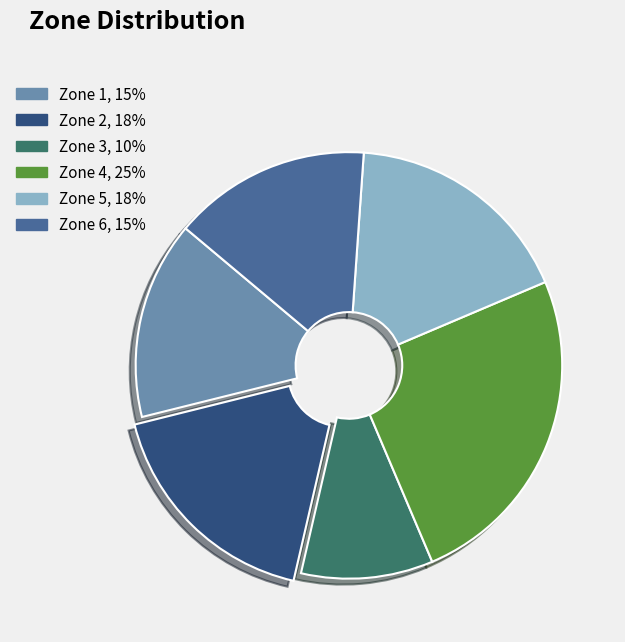

Do Zone 3 and Zone 6 together represent more than half of the pie?

No